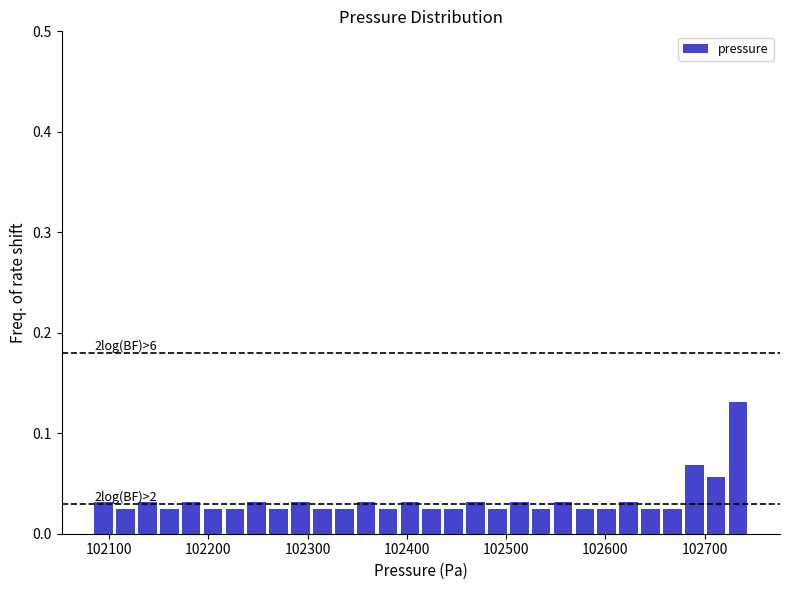

Read against the x-axis, roughly where is the centre of the tallest bar?

102730